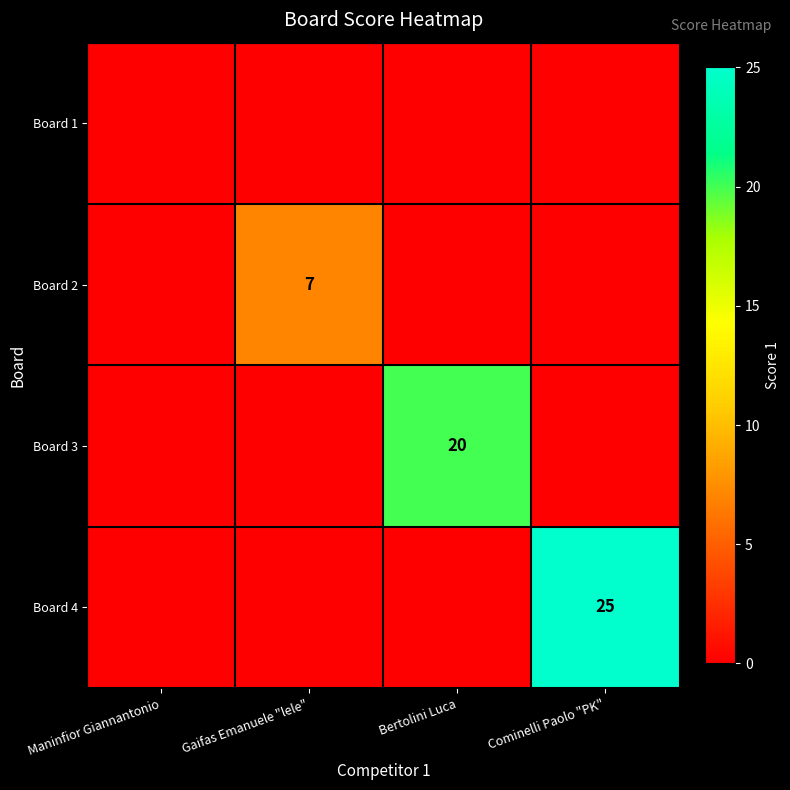

At how many categories does at least one series exceed 16?

2